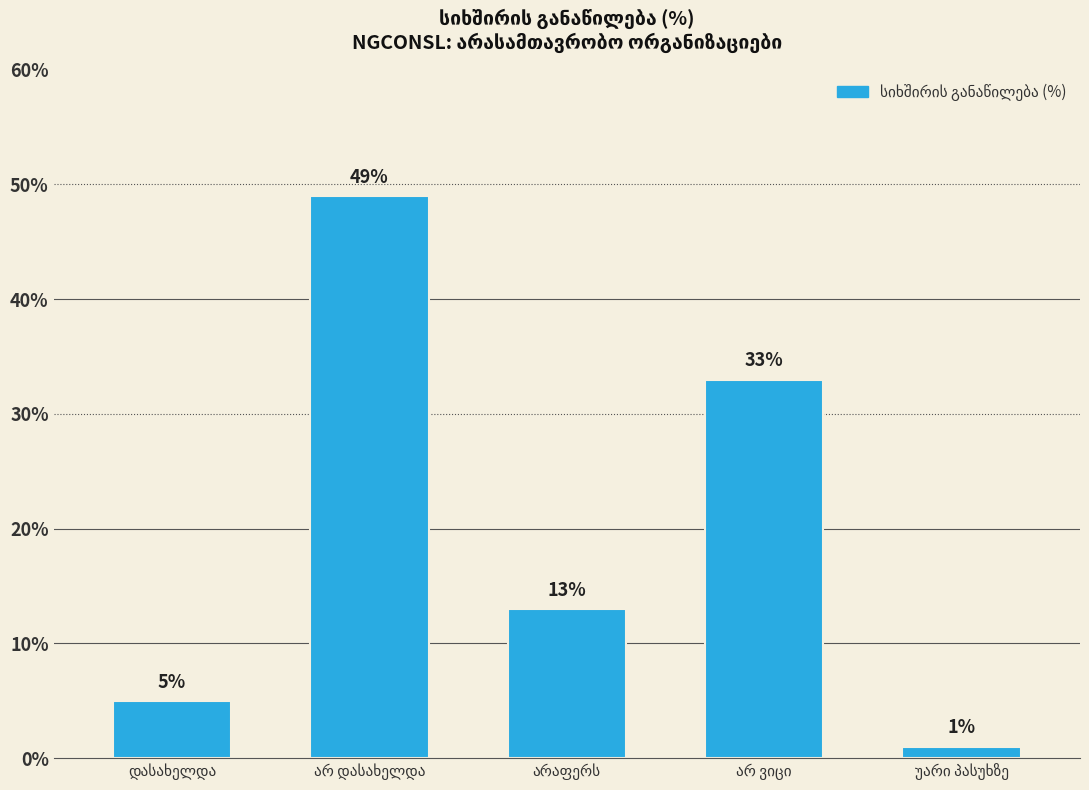

What is the minimum value shown in the chart?

1